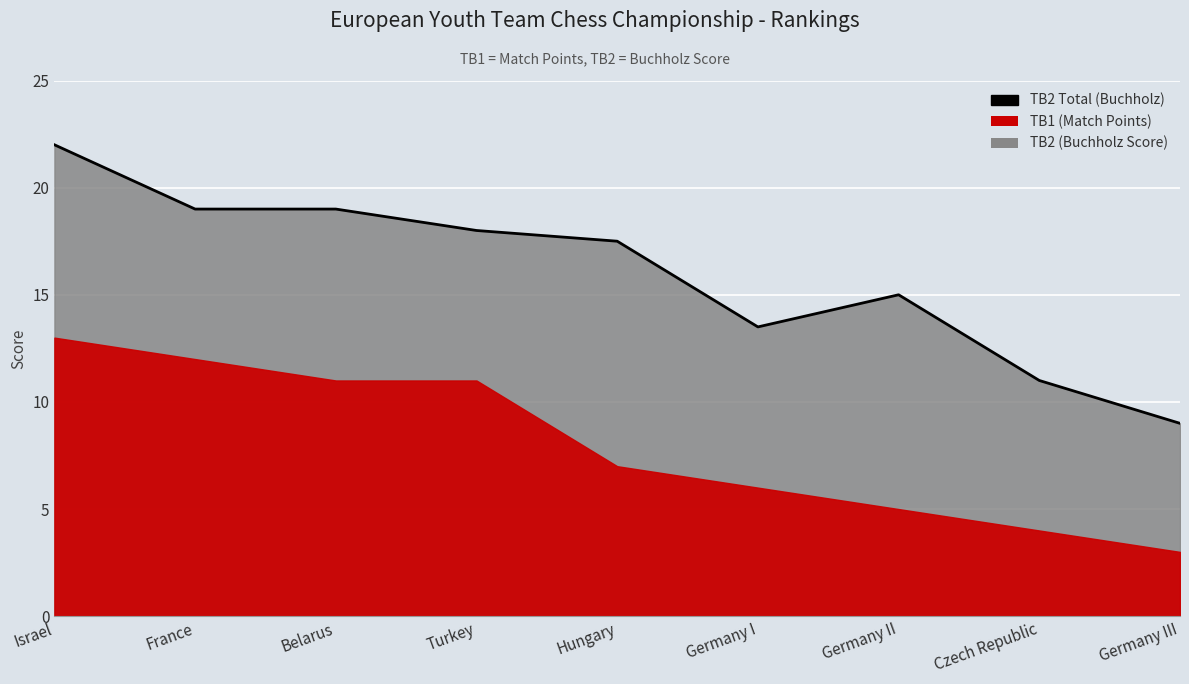

What is the change in value from Hungary to Czech Republic?

-6.5